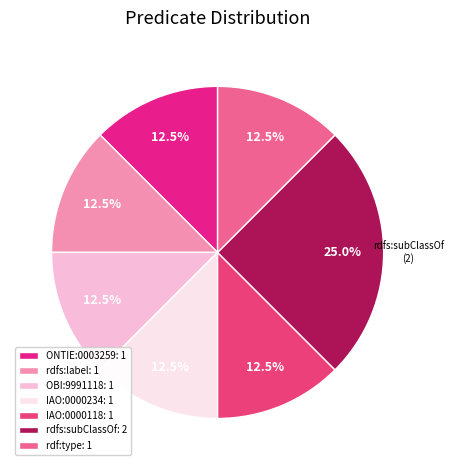

Count the number of slices in the pie.

7